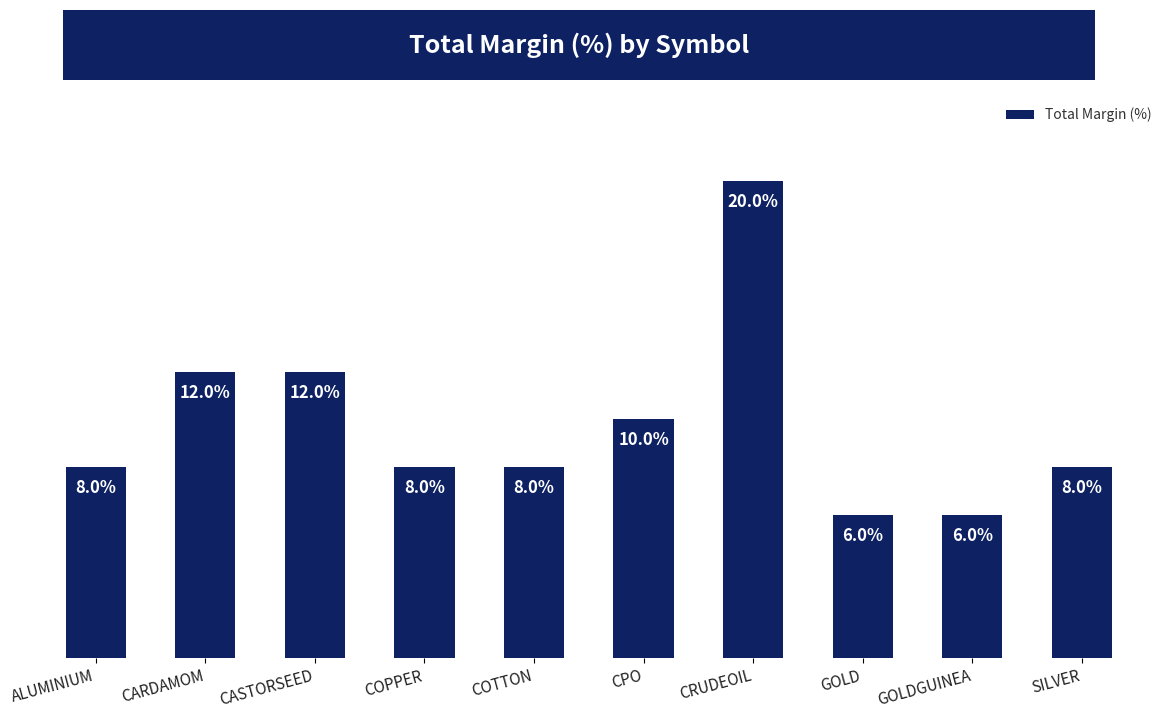

Which category has the highest value across all series?

CRUDEOIL